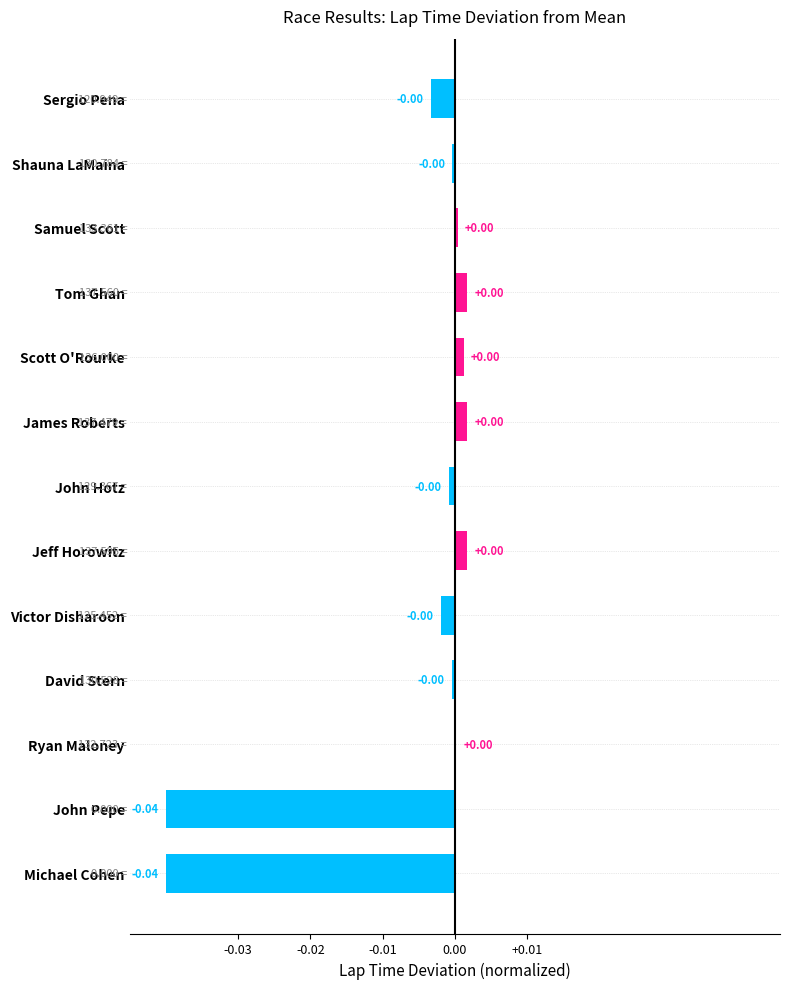

Between John Pepe and Ryan Maloney, which is larger?

Ryan Maloney